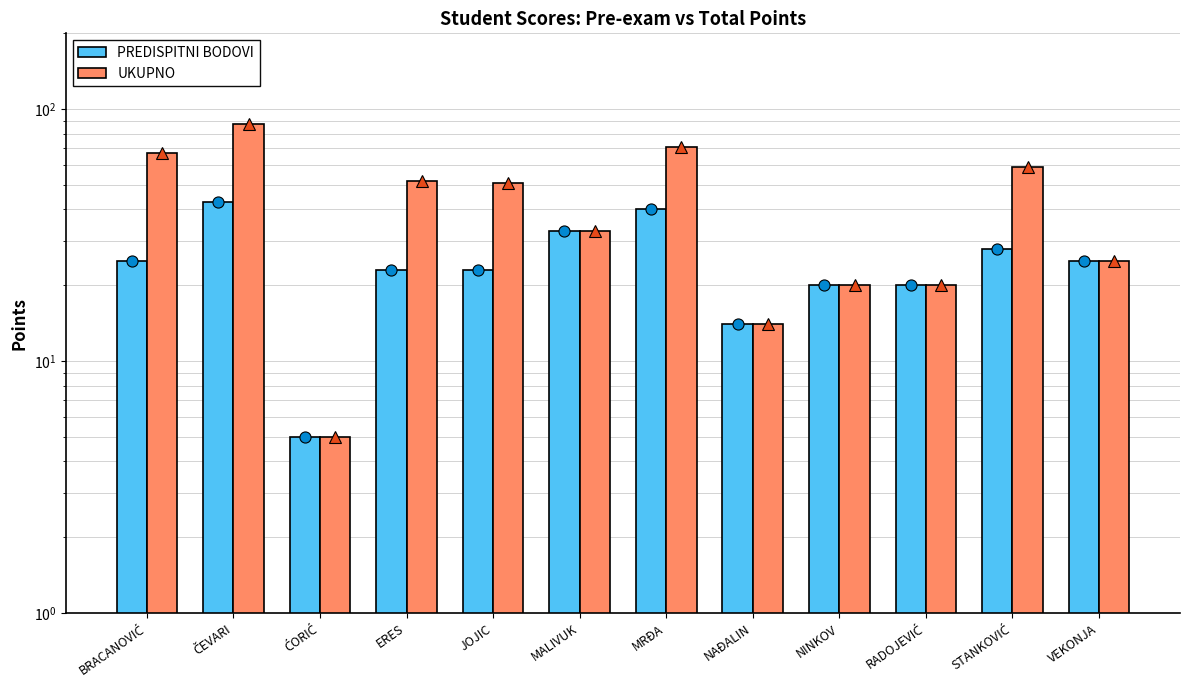

The value of PREDISPITNI BODOVI at JOJIC is 23. True or false?

True